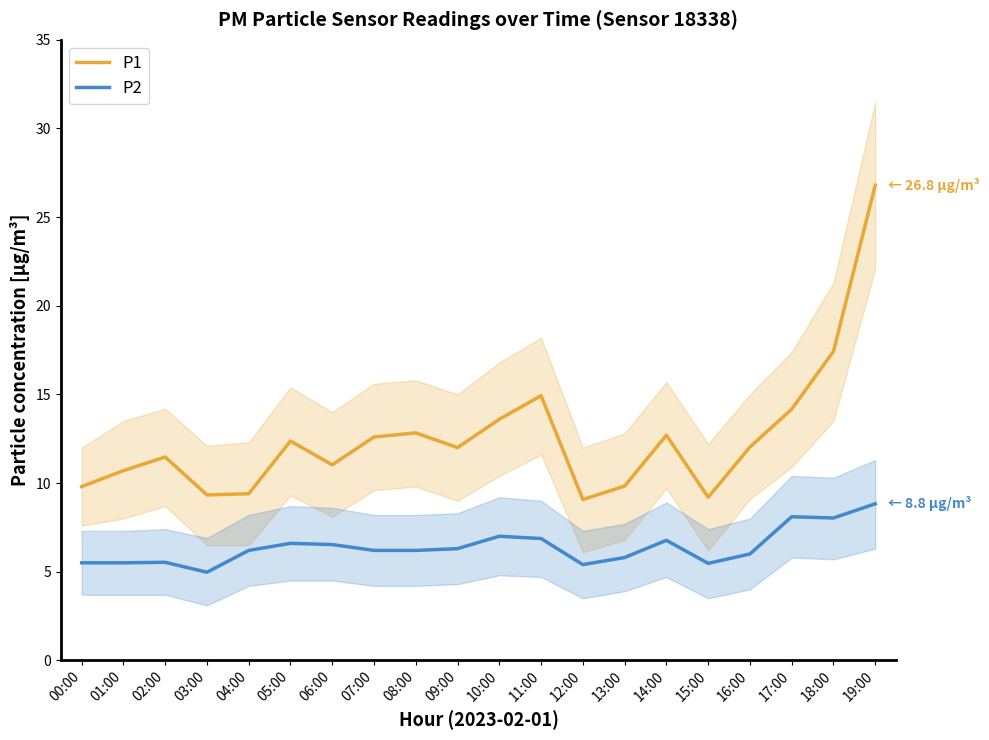

What position from the left is 12:00?

13